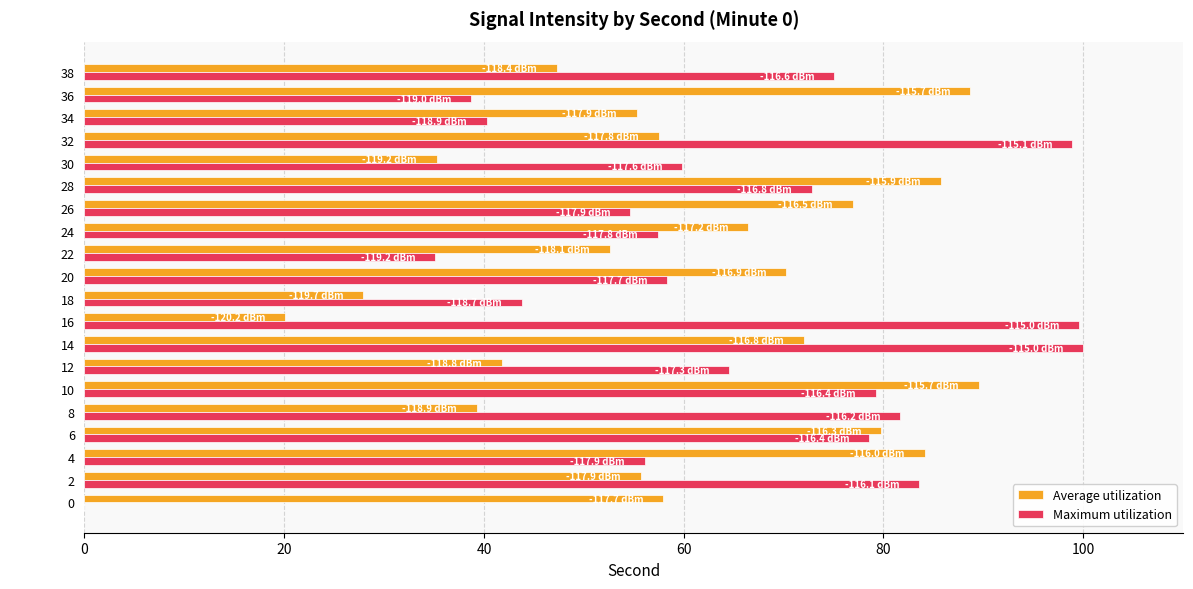

What is the total value across all series at 10?

168.8